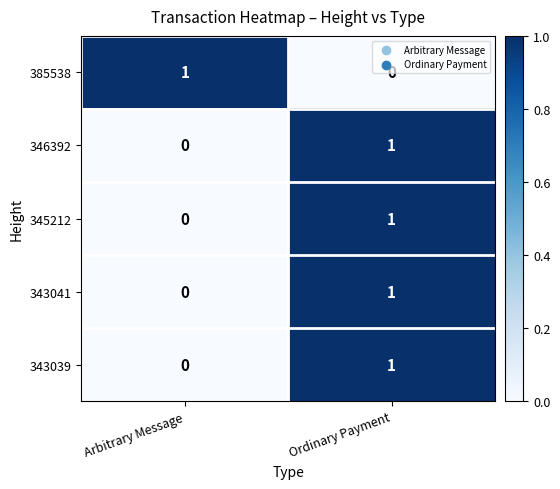

Which category has the lowest value in the 343041 series?

Arbitrary Message